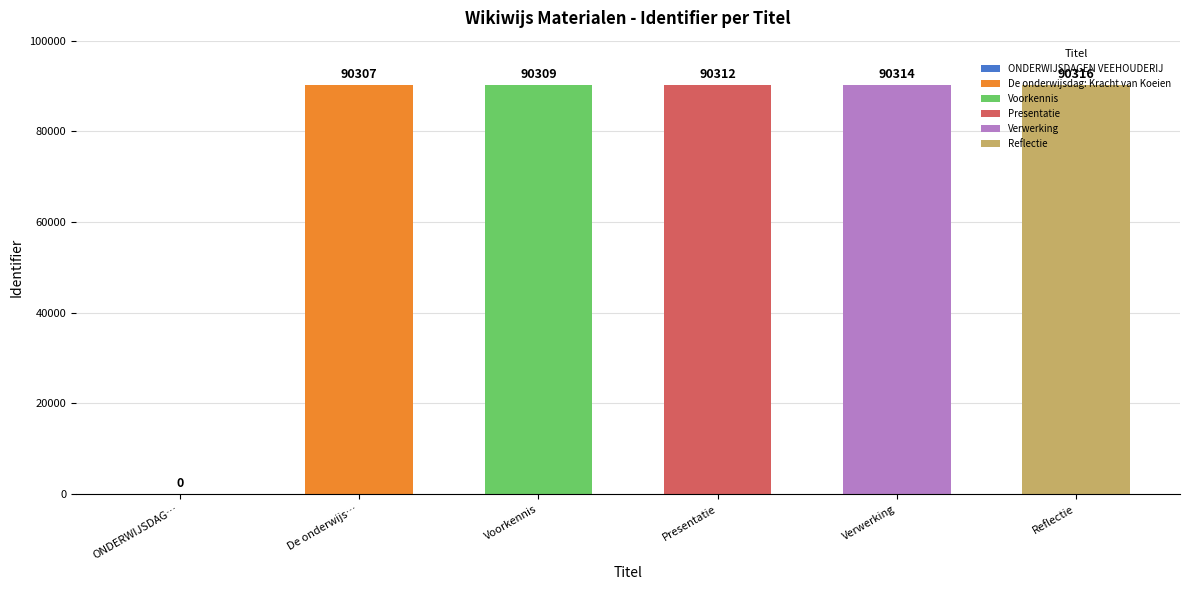

Does the chart contain any negative values?

No